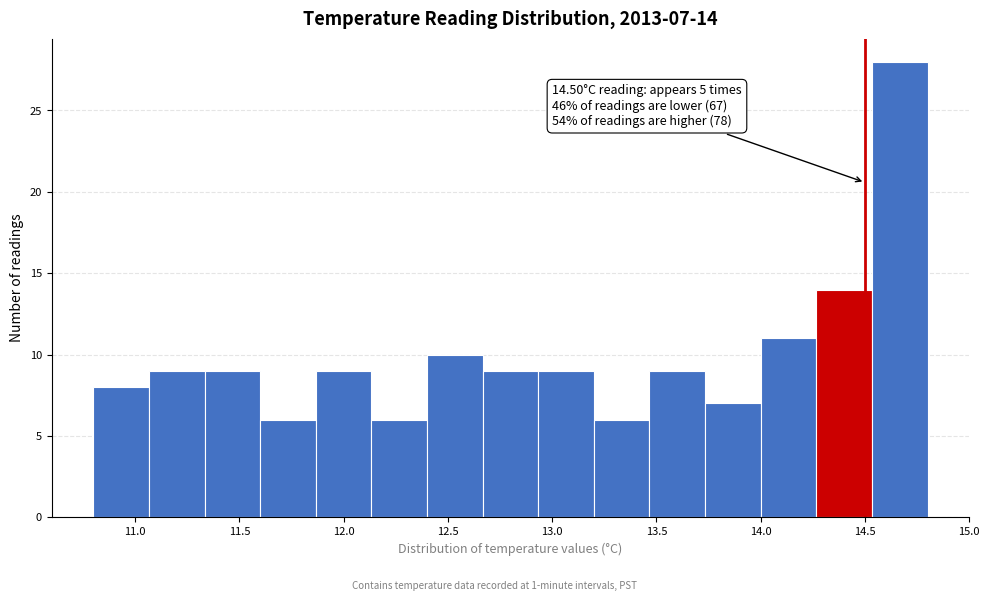

Which range on the x-axis has the tallest bar?

14.55 to 14.80